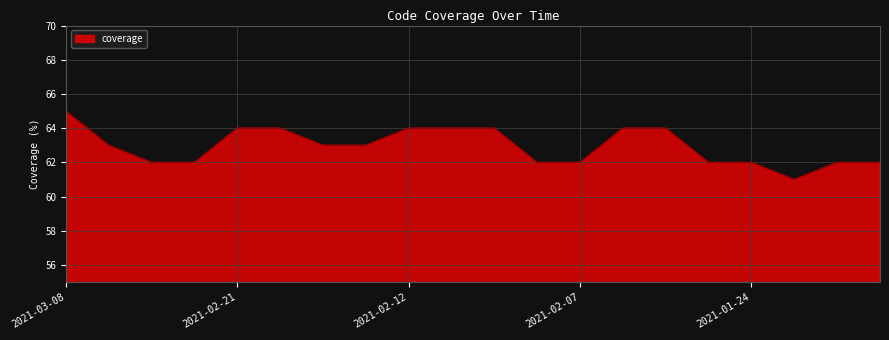

What is the difference between the maximum and minimum values?

4